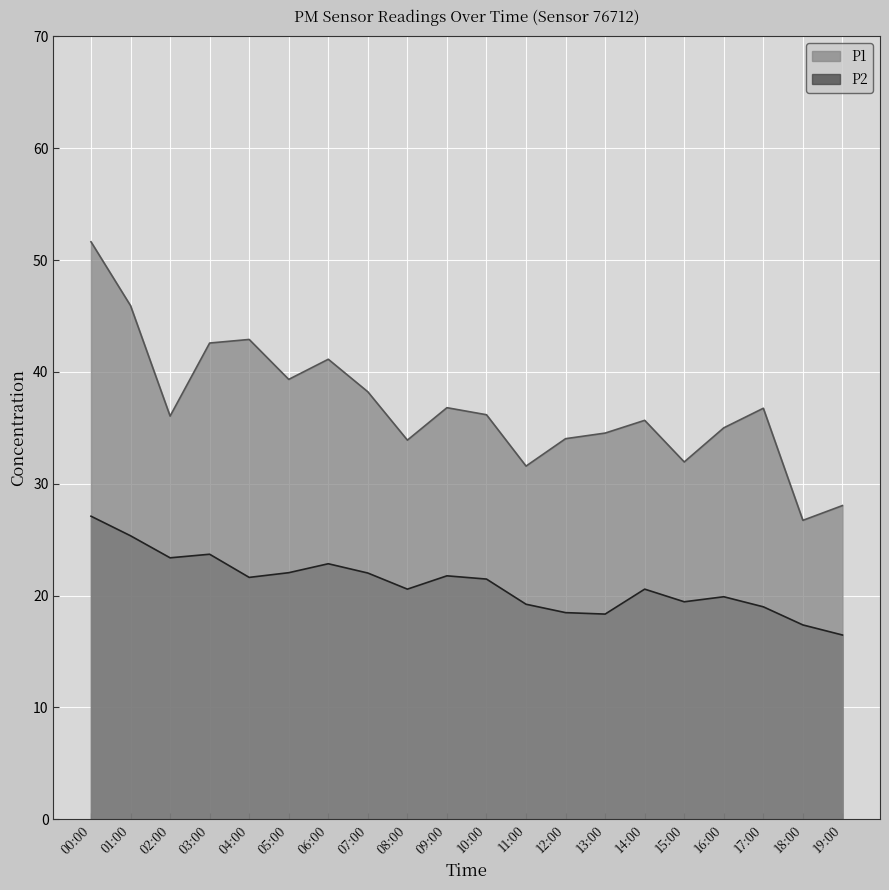

What is the spread (max minus min) of values at 12:00?

15.6